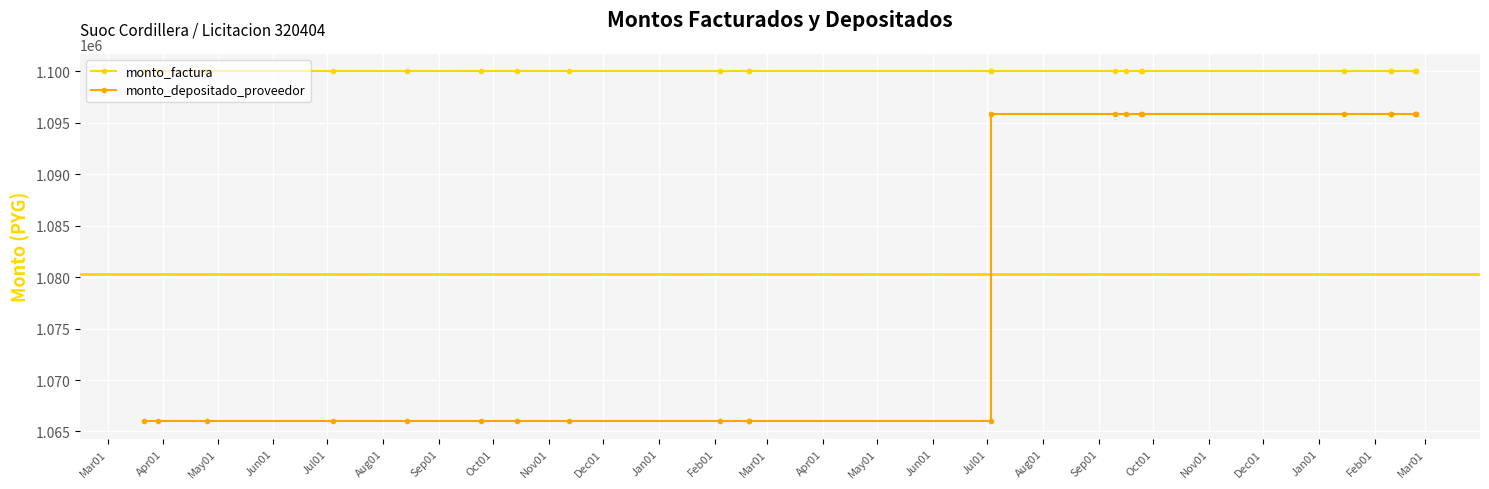

Which has a higher value, Oct01 or Jul01?

Oct01